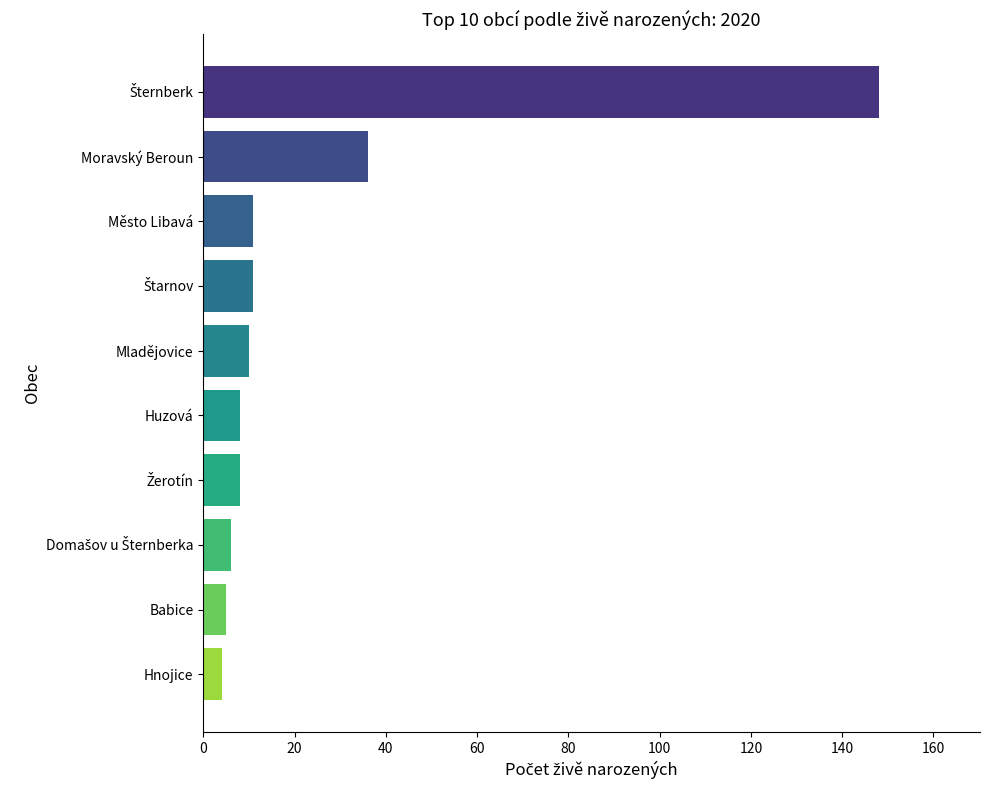

What is the sum of the values at Mladějovice and Huzová?

18